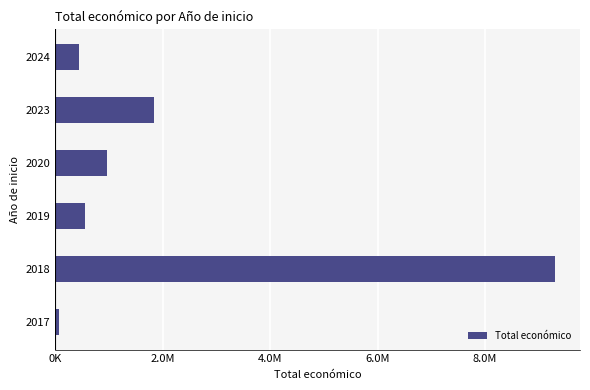

Does the chart contain any negative values?

No